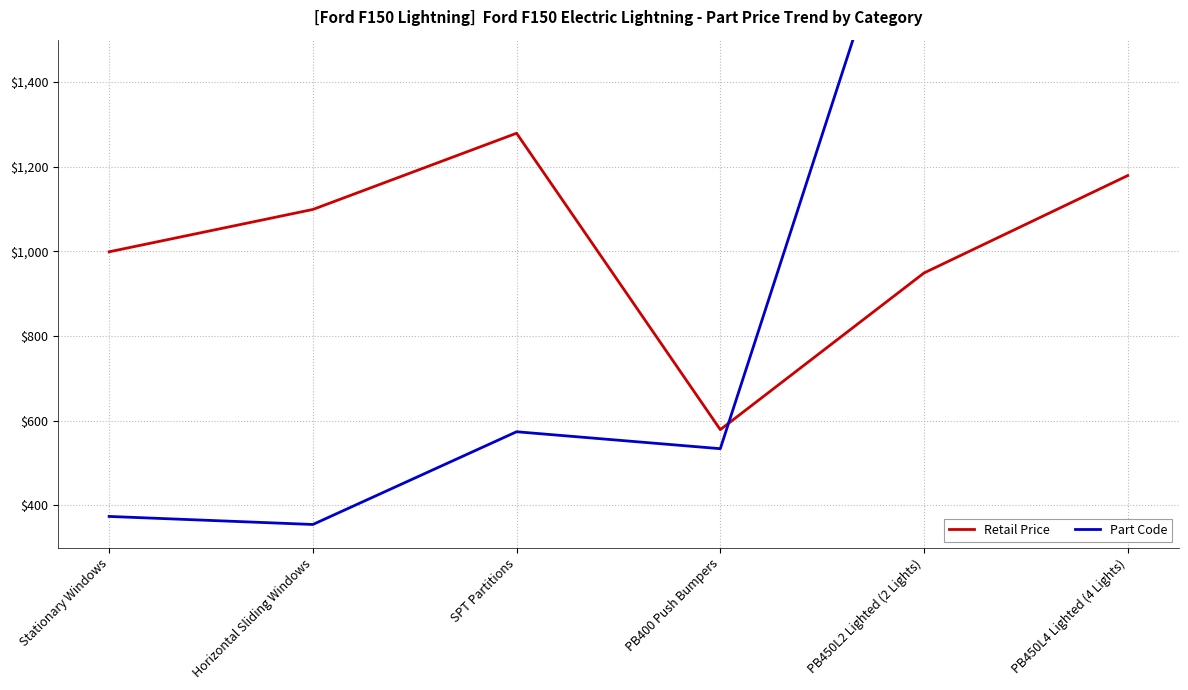

What is the spread (max minus min) of values at PB450L4 Lighted (4 Lights)?

840